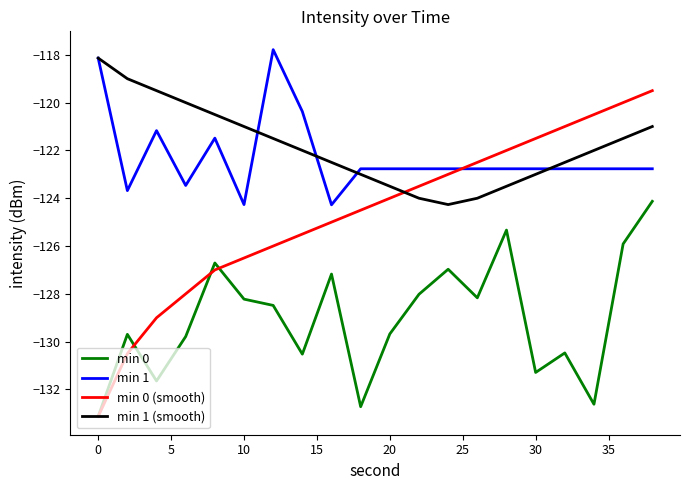

What is the lowest value of the min 1 series?

-124.3